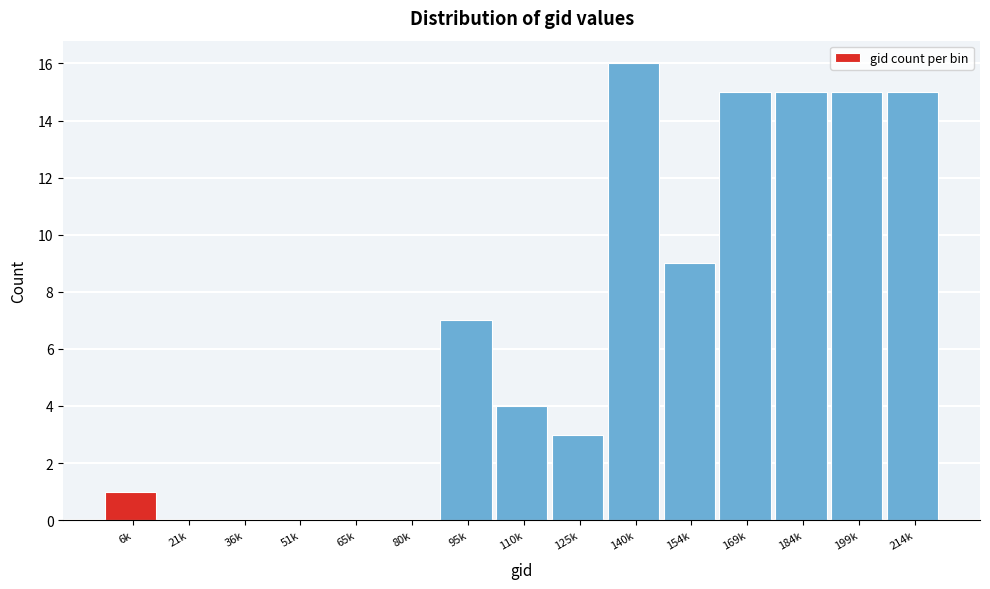

Reading left to right, list all the values displayed in this chart.

6k=1	21k=0	36k=0	51k=0	65k=0	80k=0	95k=7	110k=4	125k=3	140k=16	154k=9	169k=15	184k=15	199k=15	214k=15